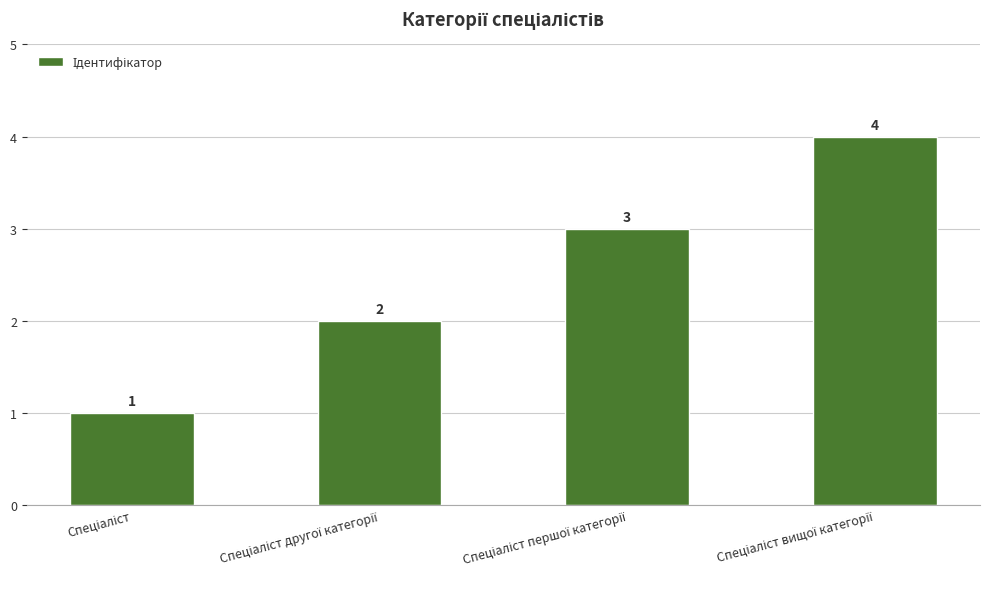

What is the value of the 4th bar from the left?

4